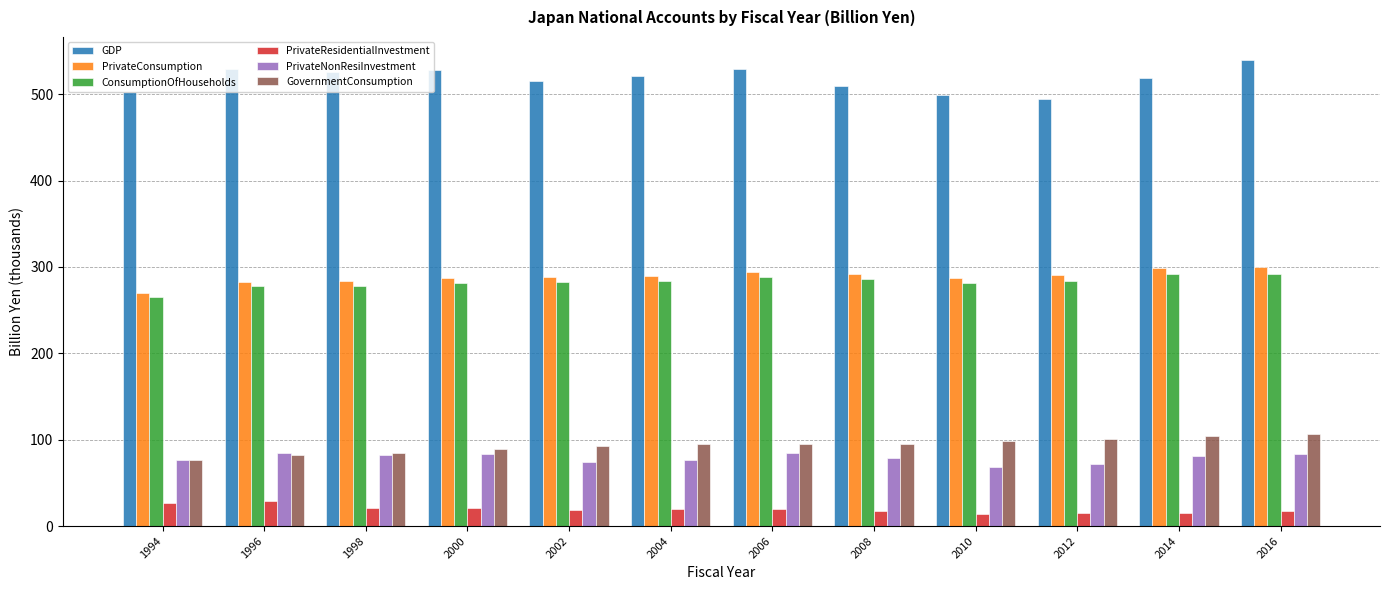

What is the lowest value of the PrivateNonResiInvestment series?

68.1